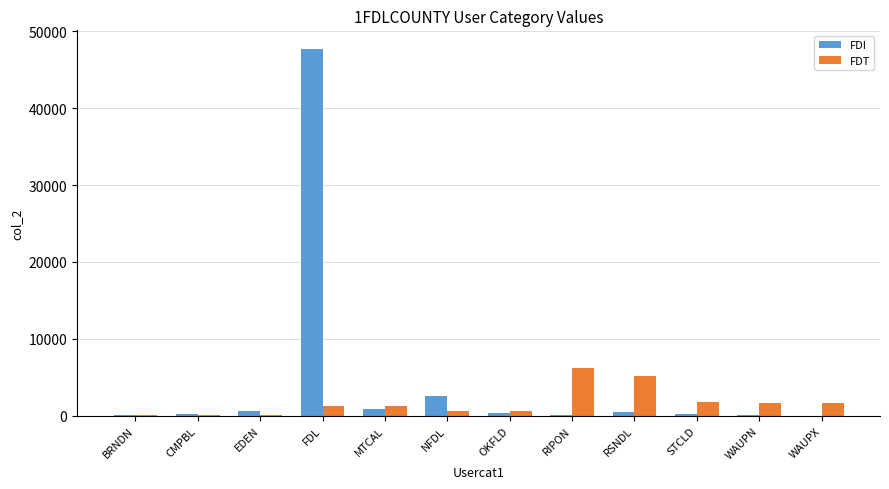

The value of FDT at CMPBL is 58. True or false?

True